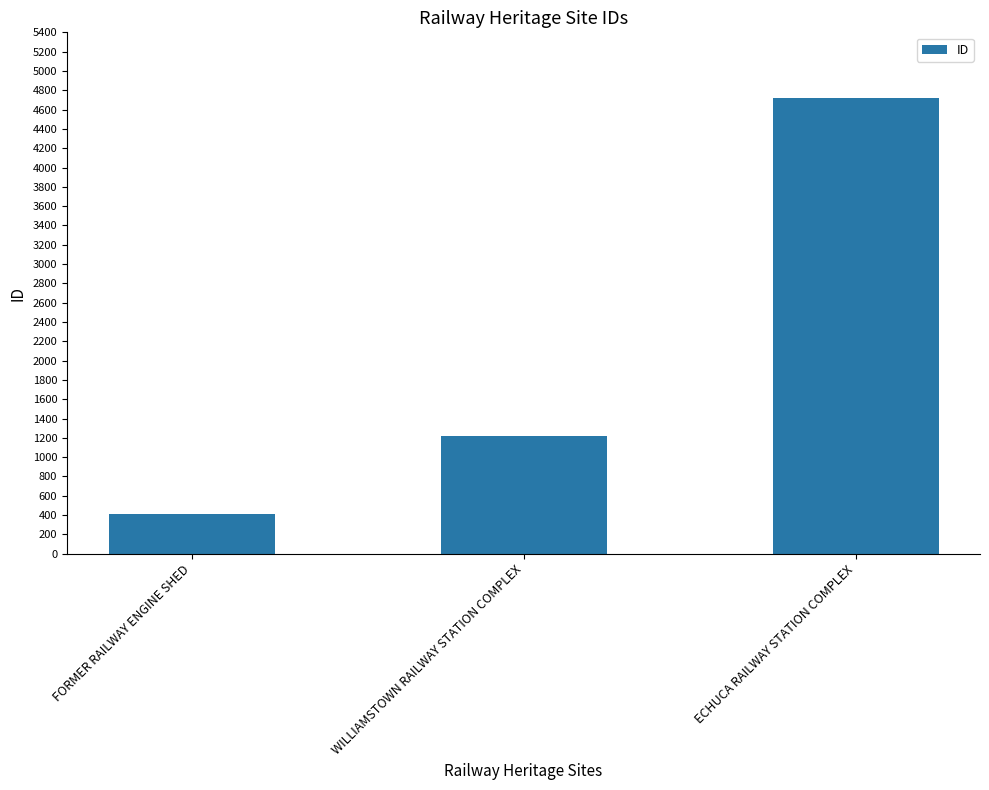

Which label corresponds to the smallest value in the chart?

FORMER RAILWAY ENGINE SHED